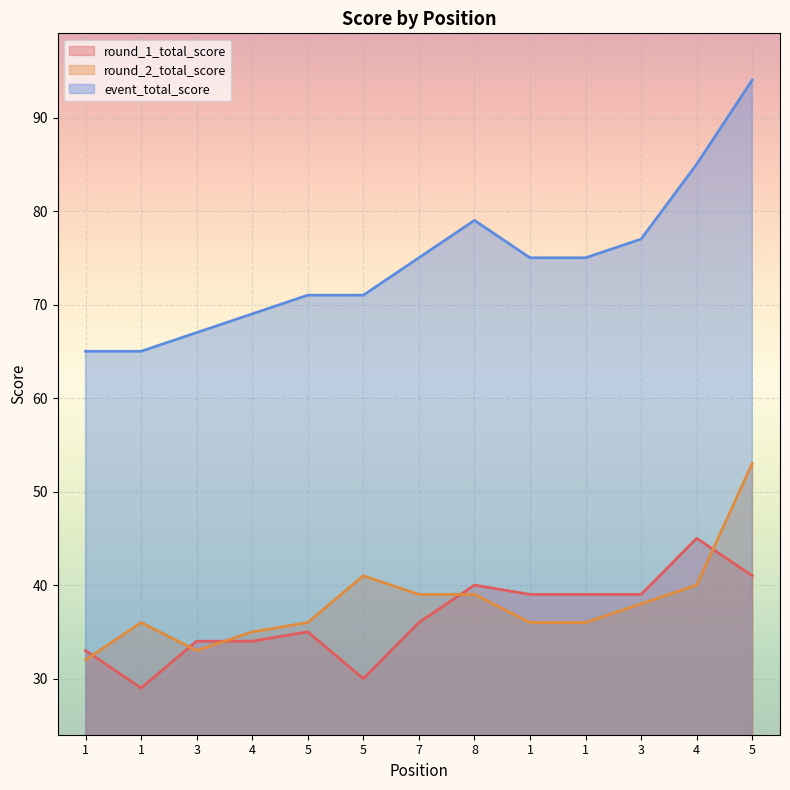

At which category does the chart reach its minimum across all series?

1